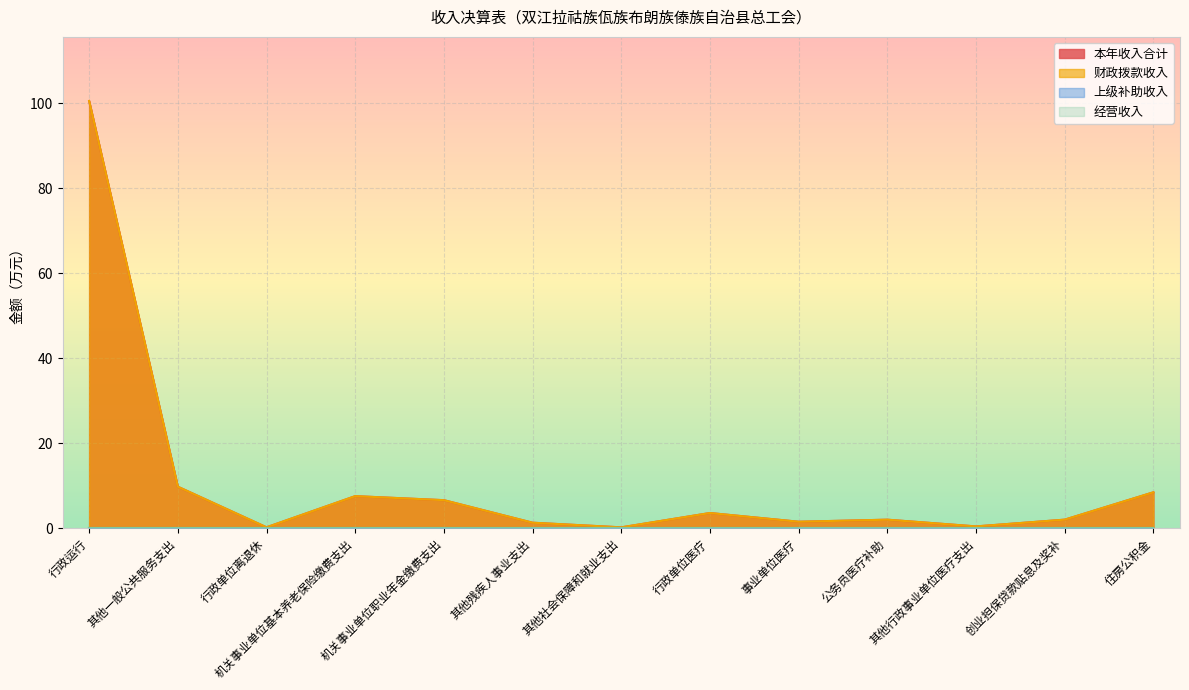

At 行政单位离退休, list the series in order from largest to smallest.

本年收入合计, 财政拨款收入